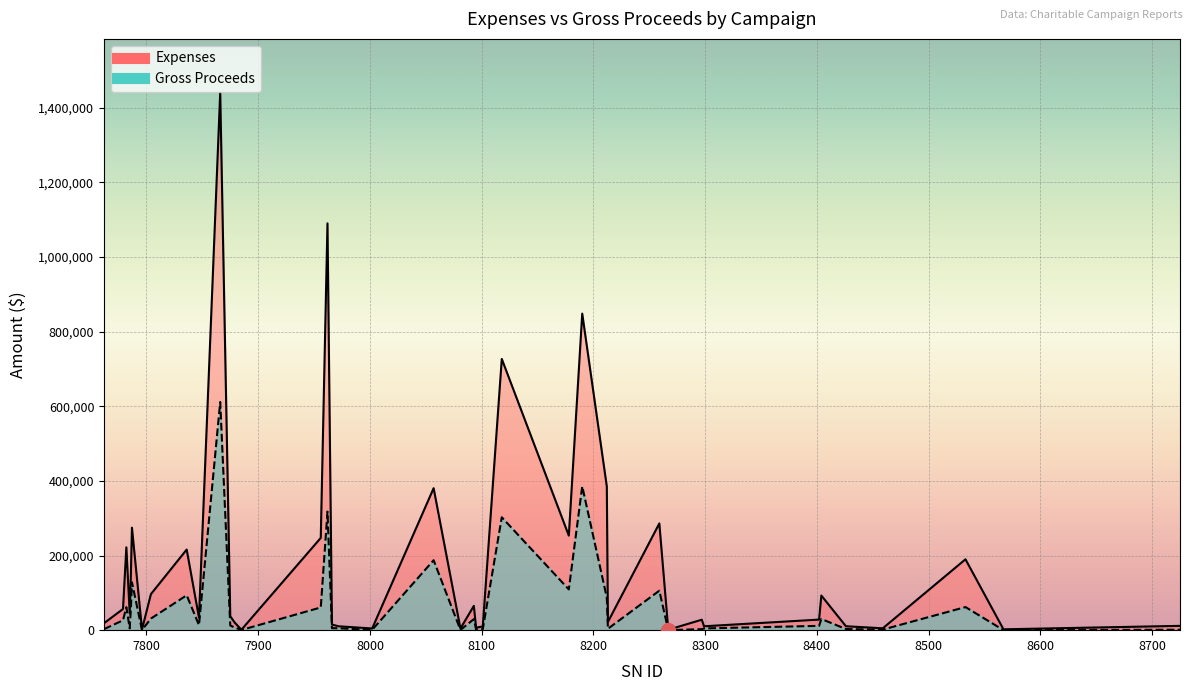

Does the chart display data point markers on the line(s)?

No